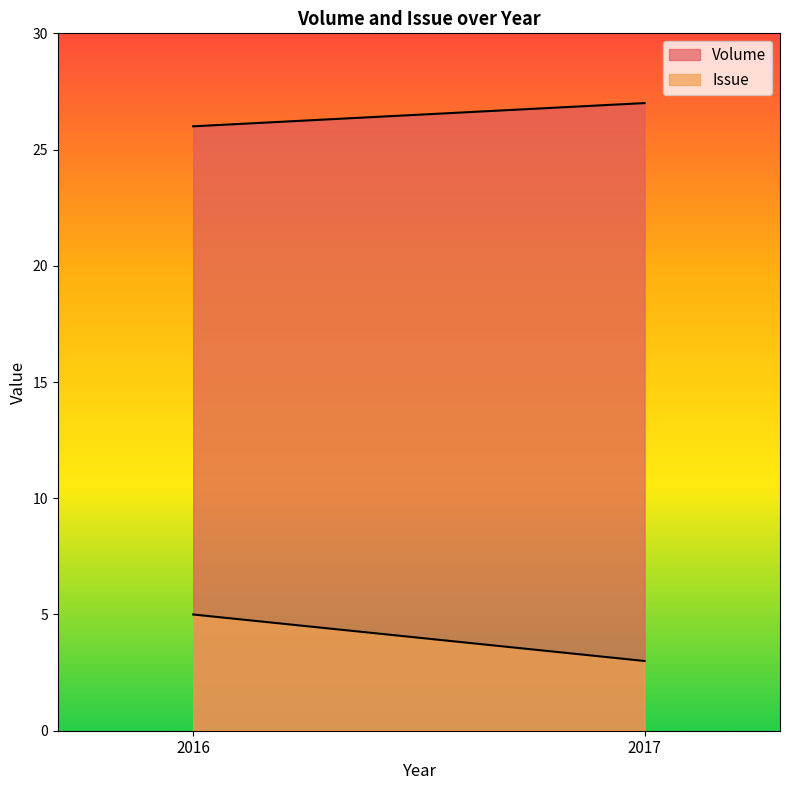

Is it true that Issue equals 3 at 2017?

True